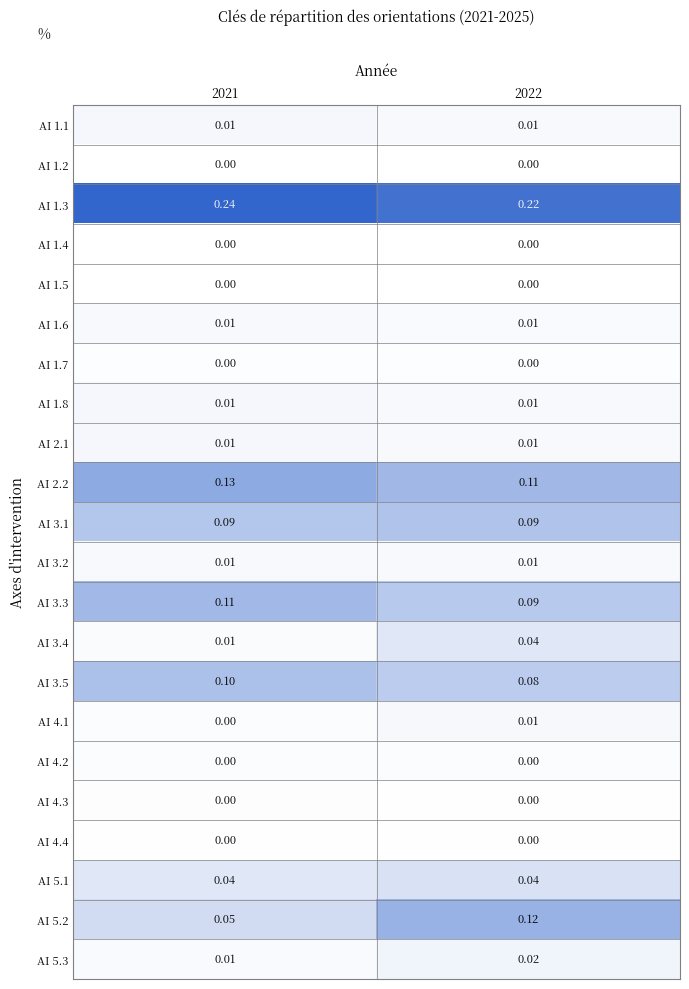

Count the number of categories in the chart.

2